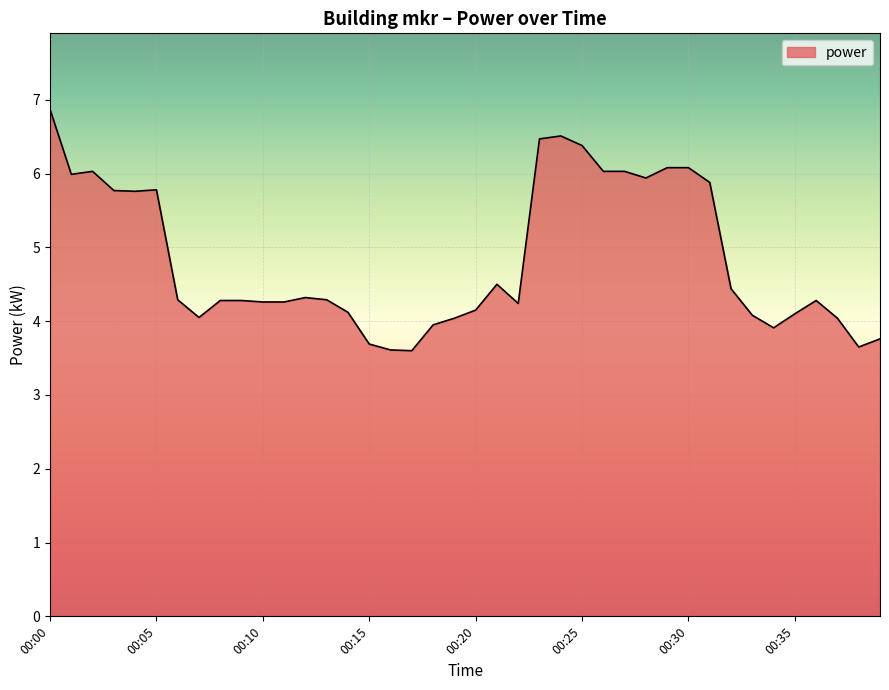

What is the greatest value displayed?

6.9